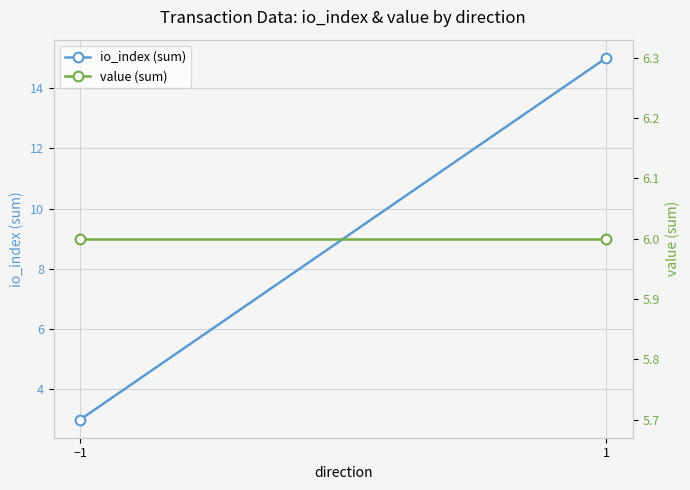

What is the sum of all value (sum) values?

12.0